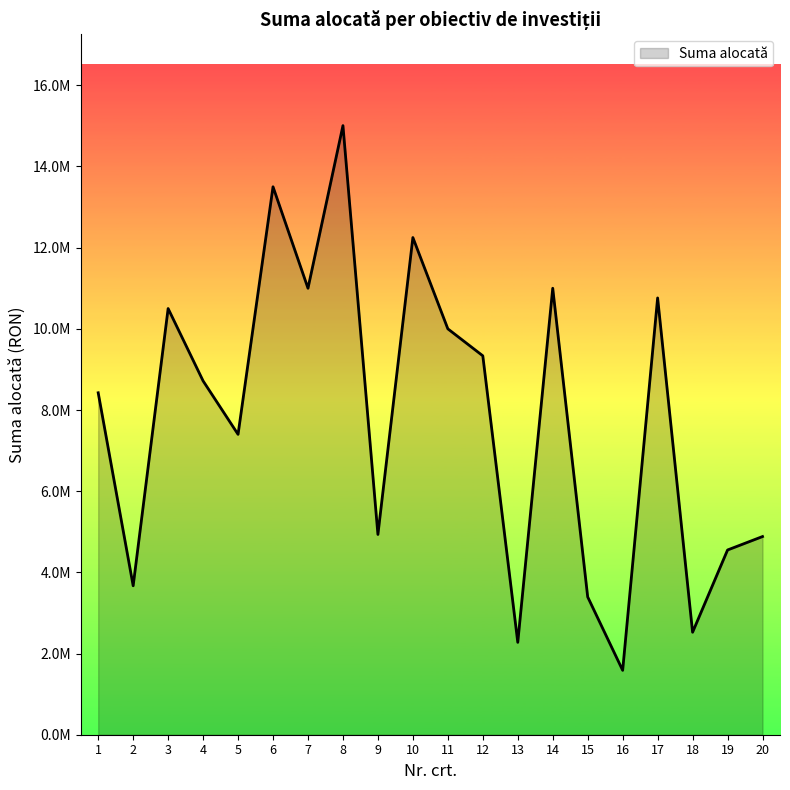

Reading right to left, what are all the values shown in this chart?

20=4882530.4	19=4551440.8	18=2524854.8	17=10761198.9	16=1586566.2	15=3394848.9	14=11000000.0	13=2275909.1	12=9335625.8	11=10000000.0	10=12249375.5	9=4933877.7	8=15007176.4	7=11000000.0	6=13500000.0	5=7400000.0	4=8717167.6	3=10500000.0	2=3669622.0	1=8424519.6